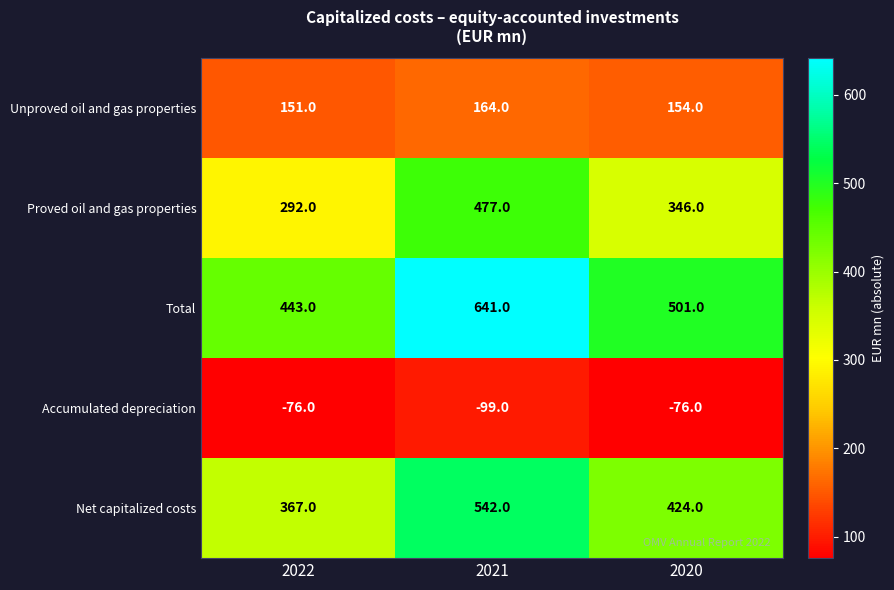

Reading left to right, what are all the values shown in this chart?

Unproved oil and gas properties: 2022=151	2021=164	2020=154
Proved oil and gas properties: 2022=292	2021=477	2020=346
Total: 2022=443	2021=641	2020=501
Accumulated depreciation: 2022=-76	2021=-99	2020=-76
Net capitalized costs: 2022=367	2021=542	2020=424